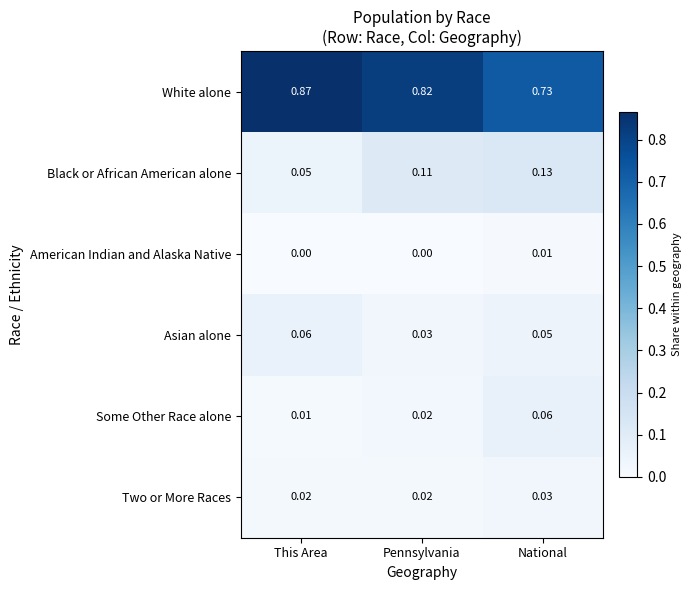

How many data points does each series have?

3